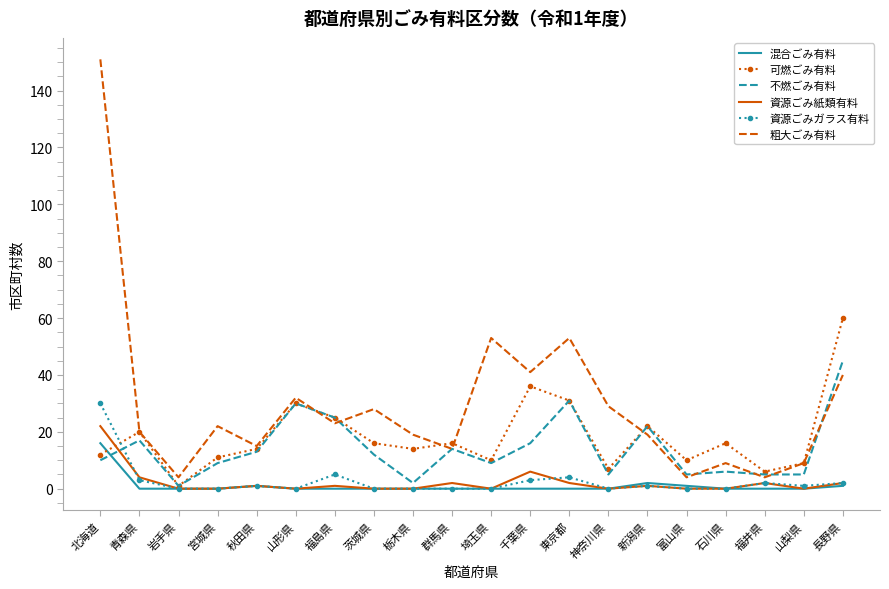

Between 青森県 and 長野県, which series saw the biggest shift?

可燃ごみ有料